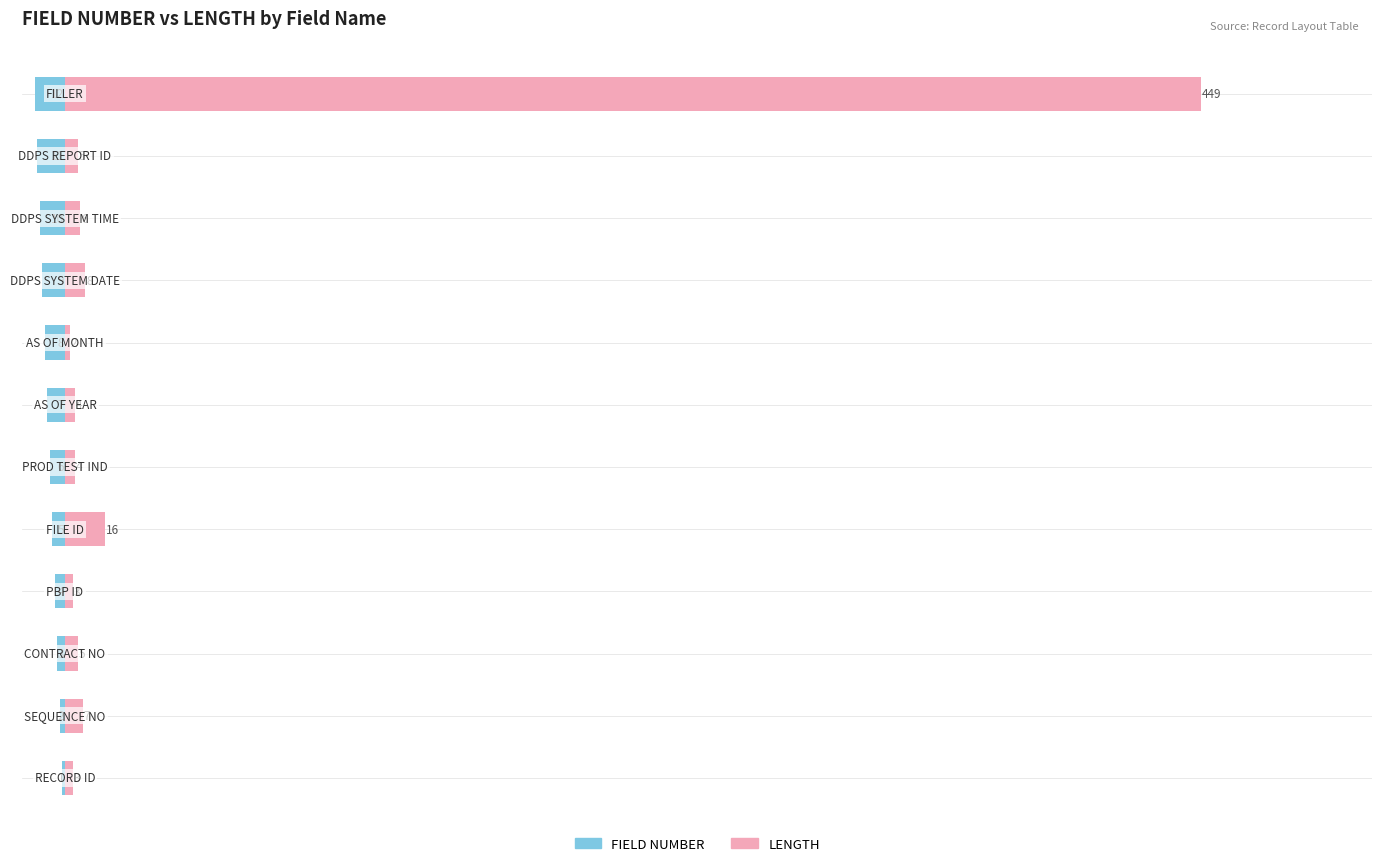

Which series changed the most between −100 and 9?

FIELD NUMBER